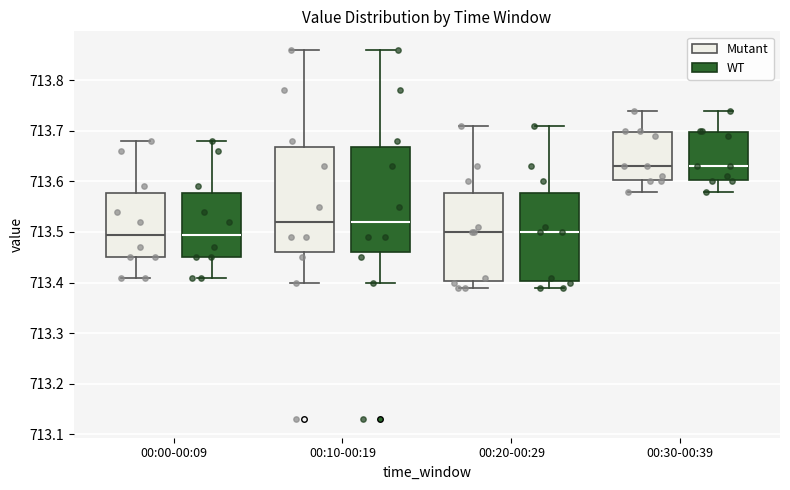

Reading left to right, read every box against the y-axis: the position of its median line, the range the box covers, and the ends of its whiskers. The values are not printed on the chart, so give them approximately, as read against the axis.

00:00-00:09 (Mutant): median 713.50, box 713.45 to 713.58, whiskers 713.41 to 713.68
00:00-00:09 (WT): median 713.50, box 713.45 to 713.58, whiskers 713.41 to 713.68
00:10-00:19 (Mutant): median 713.52, box 713.46 to 713.67, whiskers 713.40 to 713.86
00:10-00:19 (WT): median 713.52, box 713.46 to 713.67, whiskers 713.40 to 713.86
00:20-00:29 (Mutant): median 713.50, box 713.40 to 713.58, whiskers 713.39 to 713.71
00:20-00:29 (WT): median 713.50, box 713.40 to 713.58, whiskers 713.39 to 713.71
00:30-00:39 (Mutant): median 713.63, box 713.60 to 713.70, whiskers 713.58 to 713.74
00:30-00:39 (WT): median 713.63, box 713.60 to 713.70, whiskers 713.58 to 713.74